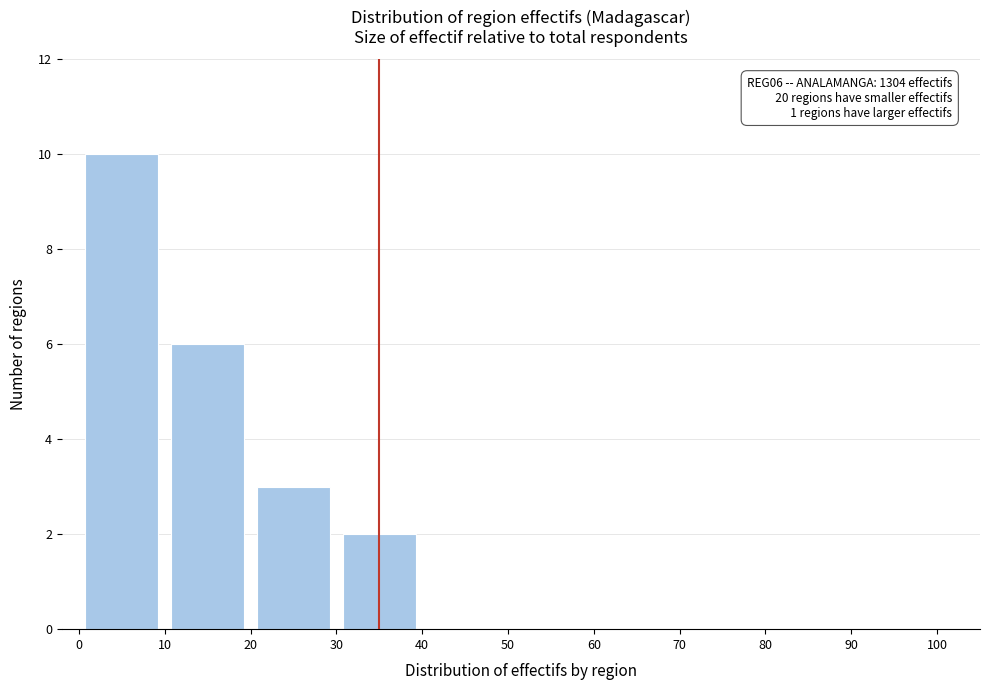

Over which range of the x-axis is the bar tallest?

0 to 10